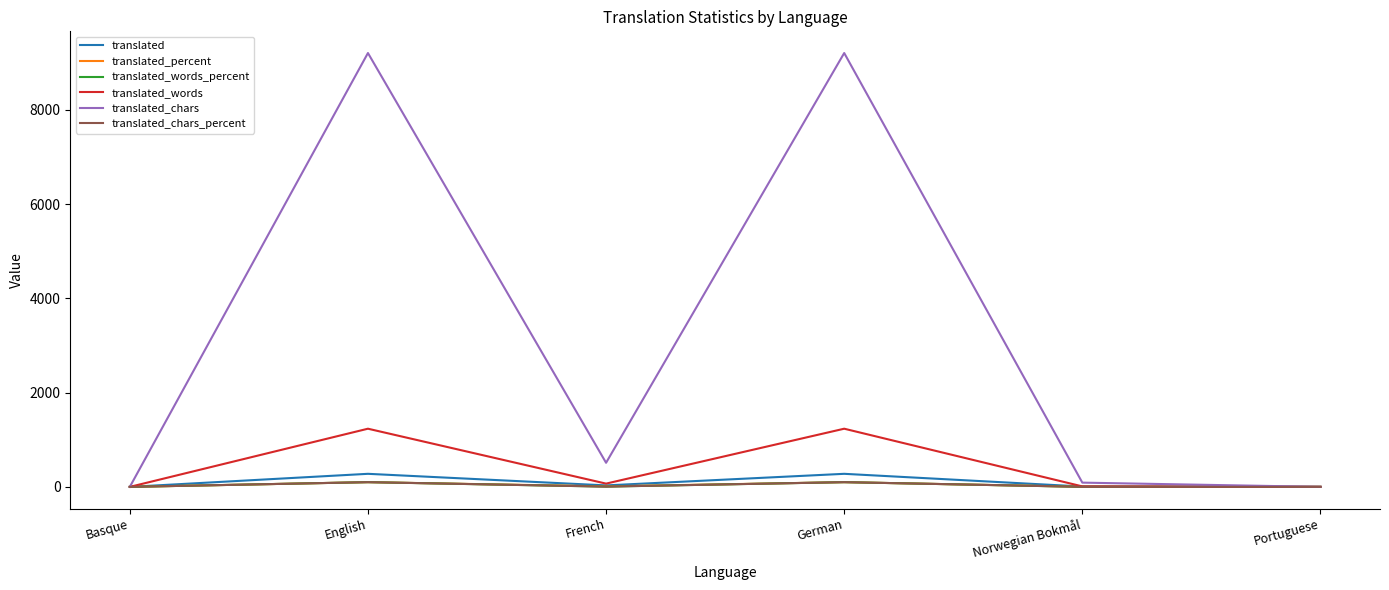

At which category does translated_percent reach its first local peak?

English